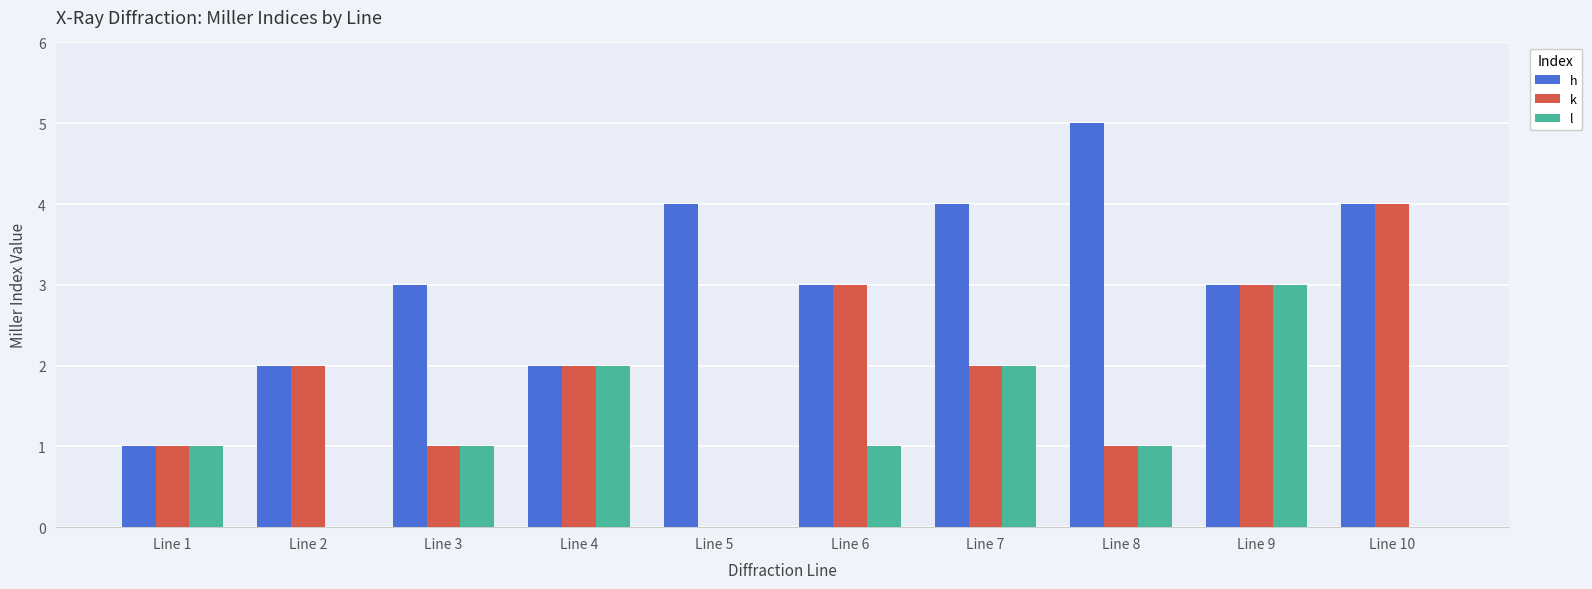

The l series shows 1 at Line 9. True or false?

False